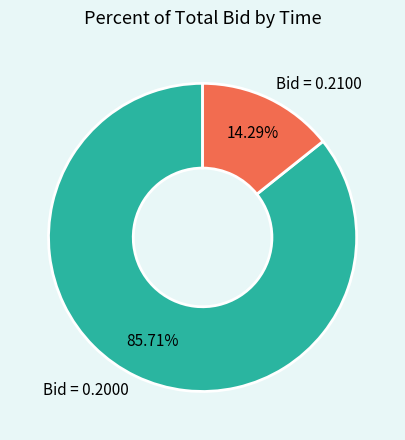

Combined, do Bid = 0.2100 and Bid = 0.2000 account for over 50%?

Yes